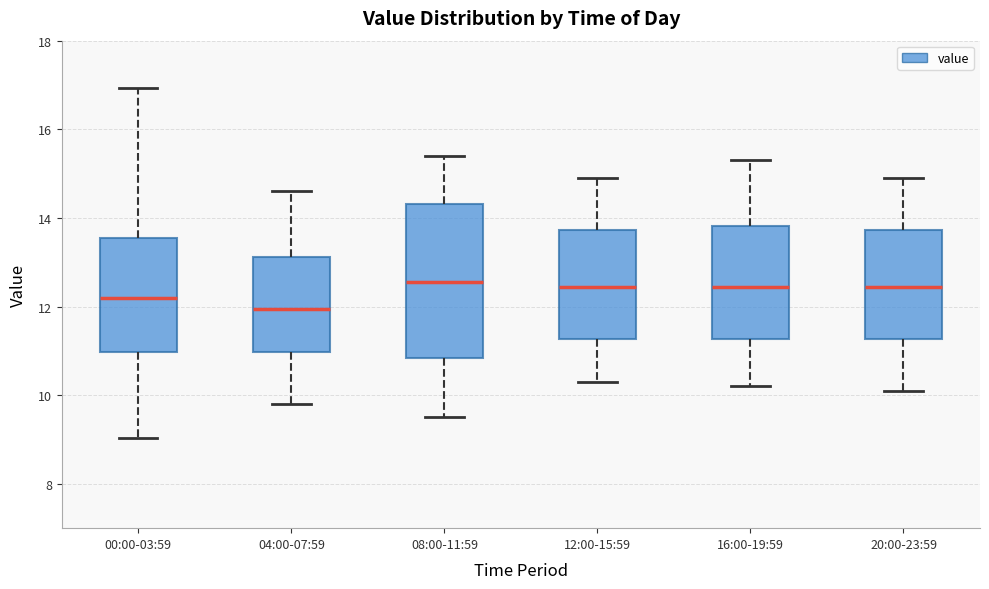

Comparing the boxes themselves (not the whiskers), which one is the tallest?

08:00-11:59